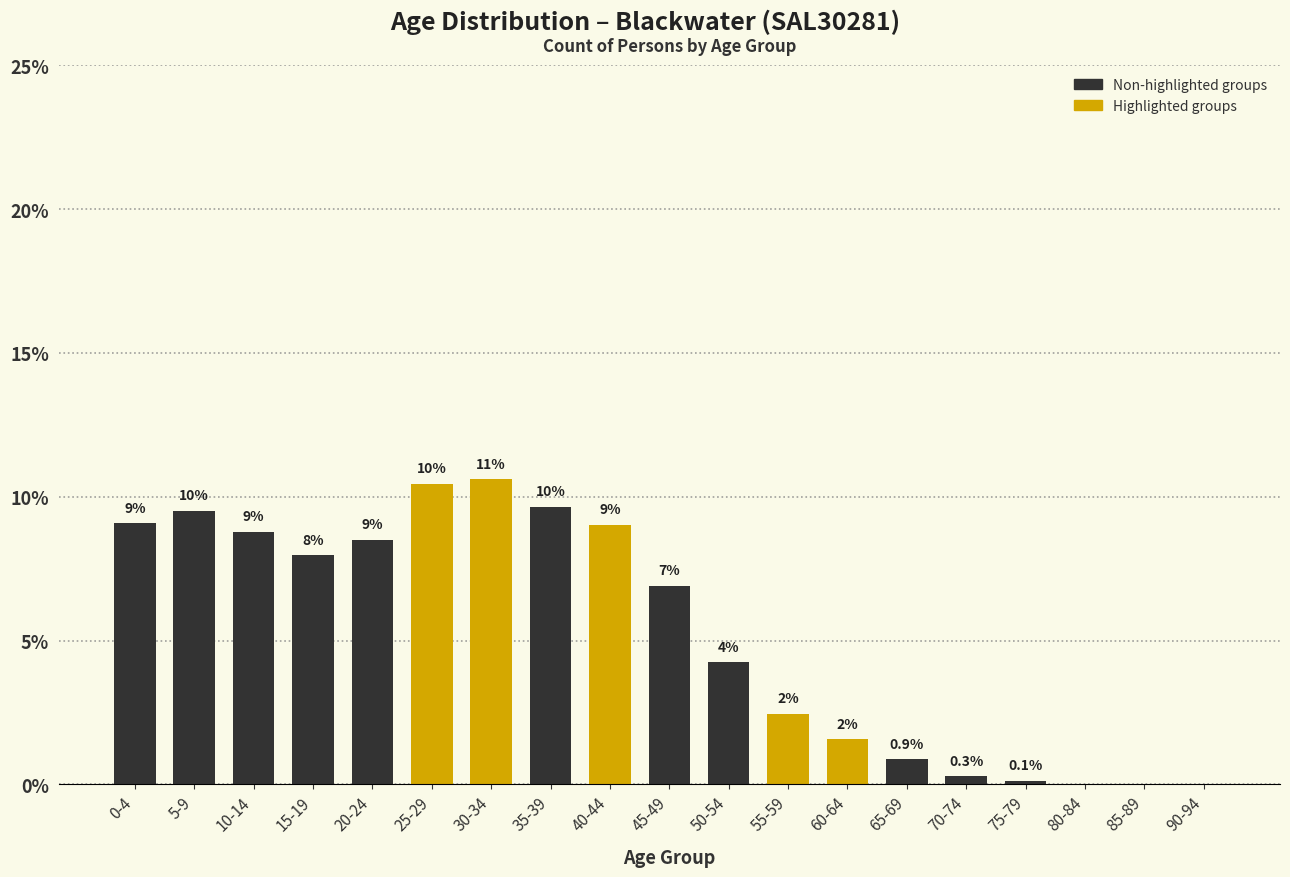

What is the greatest value displayed?

10.6